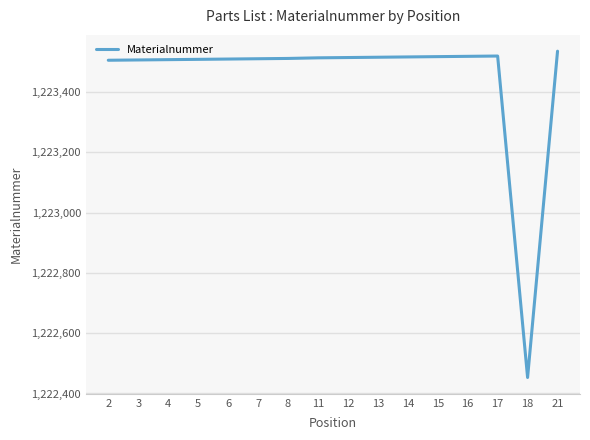

Which has a higher value, 11 or 18?

11